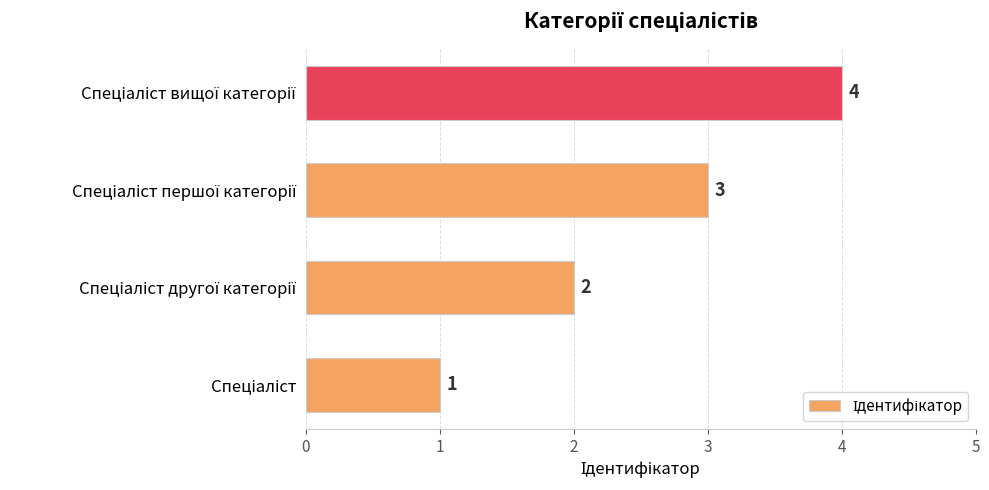

What is the difference between the second highest and minimum values?

2